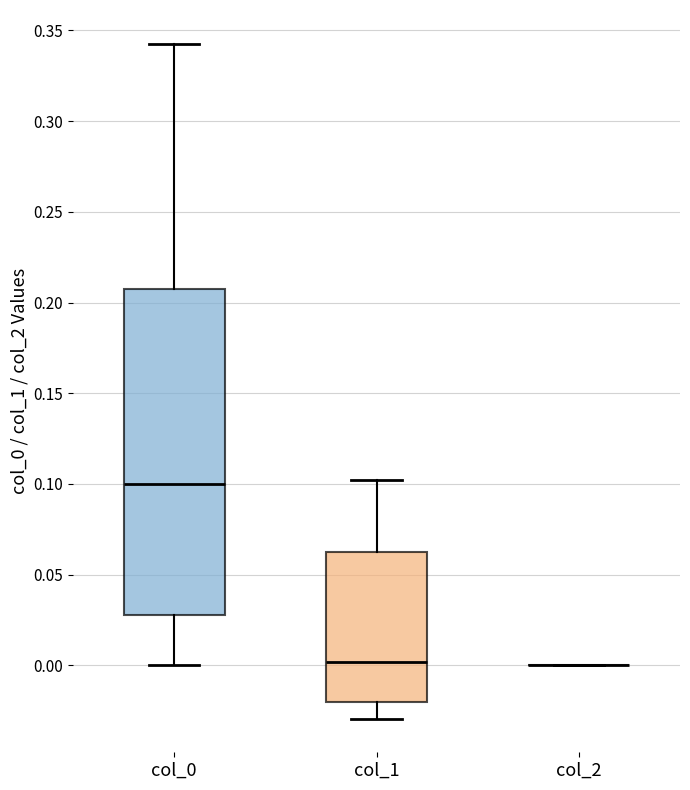

Where is the upper edge of the box for col_1 on the y-axis? The values are not printed on the chart, so give them approximately, as read against the axis.

0.065